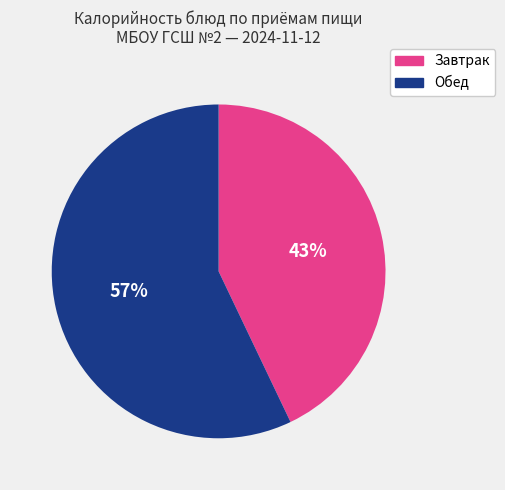

Is there a majority slice in this chart?

Yes